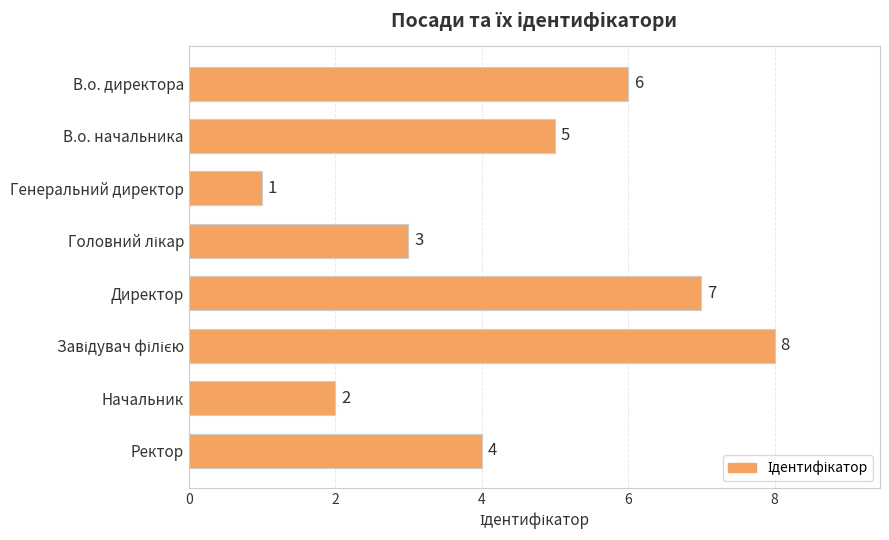

What is the maximum value shown in the chart?

8